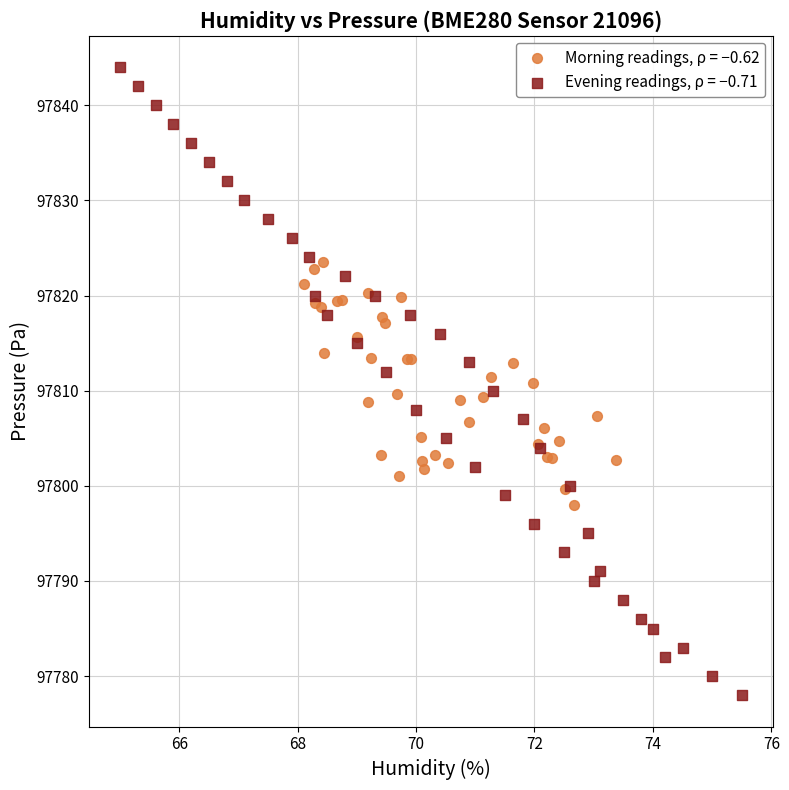

Which series contains the lowest Y value?

Evening readings, ρ = −0.71